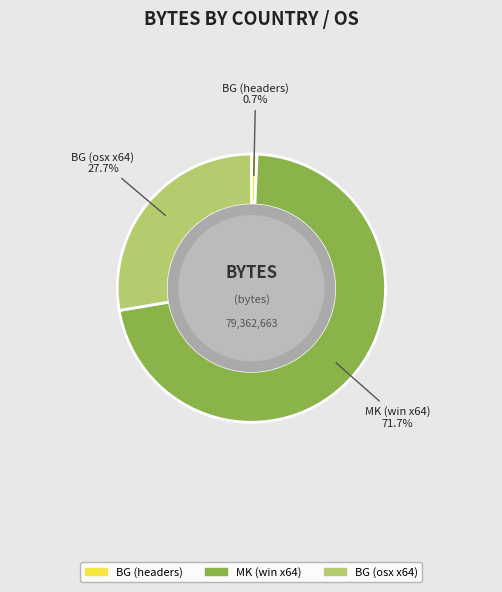

Is MK (win x64) the majority of the pie?

Yes